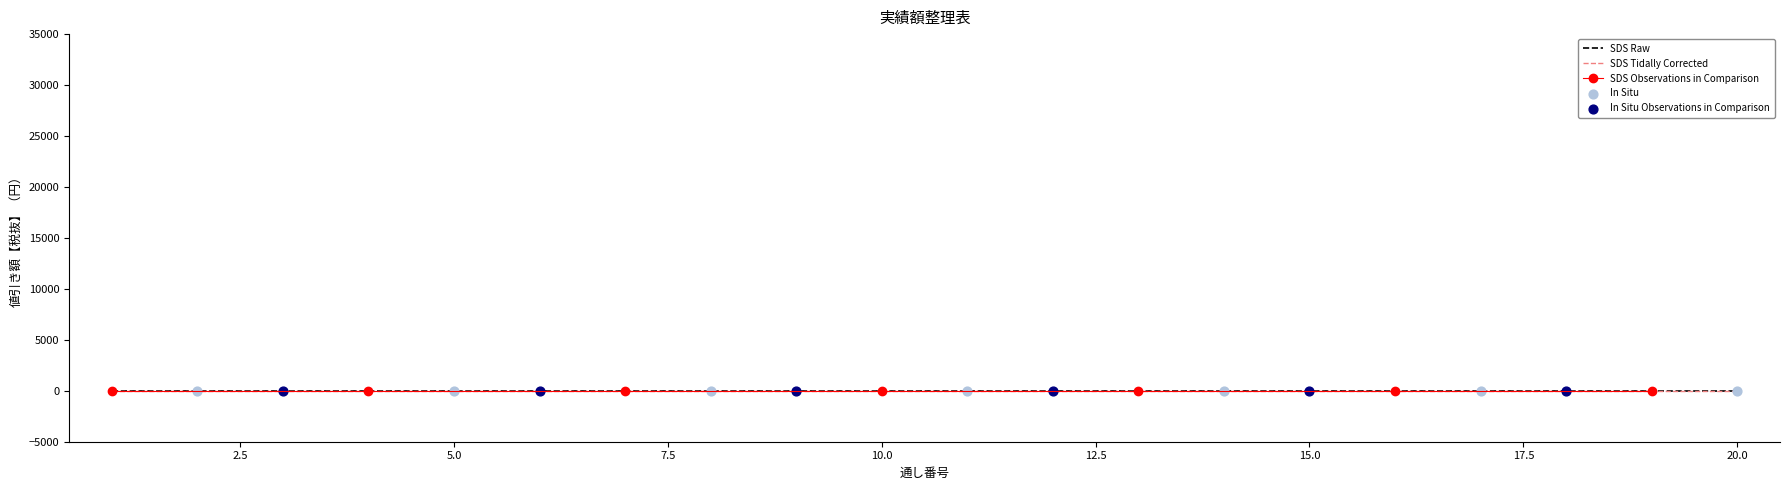

At which category is the sum across all series the highest?

2